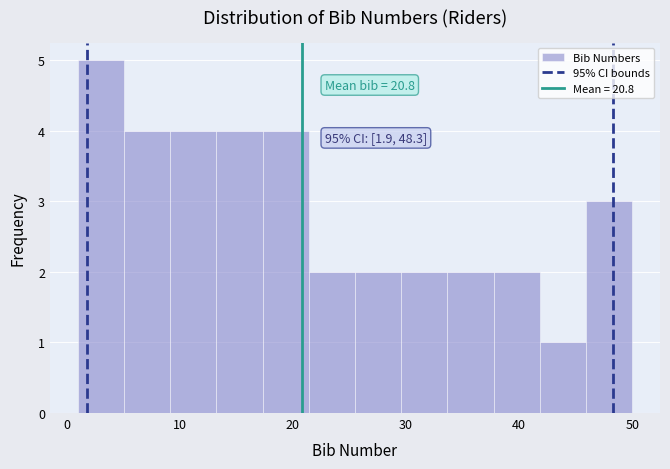

Which range on the x-axis has the tallest bar?

1 to 5